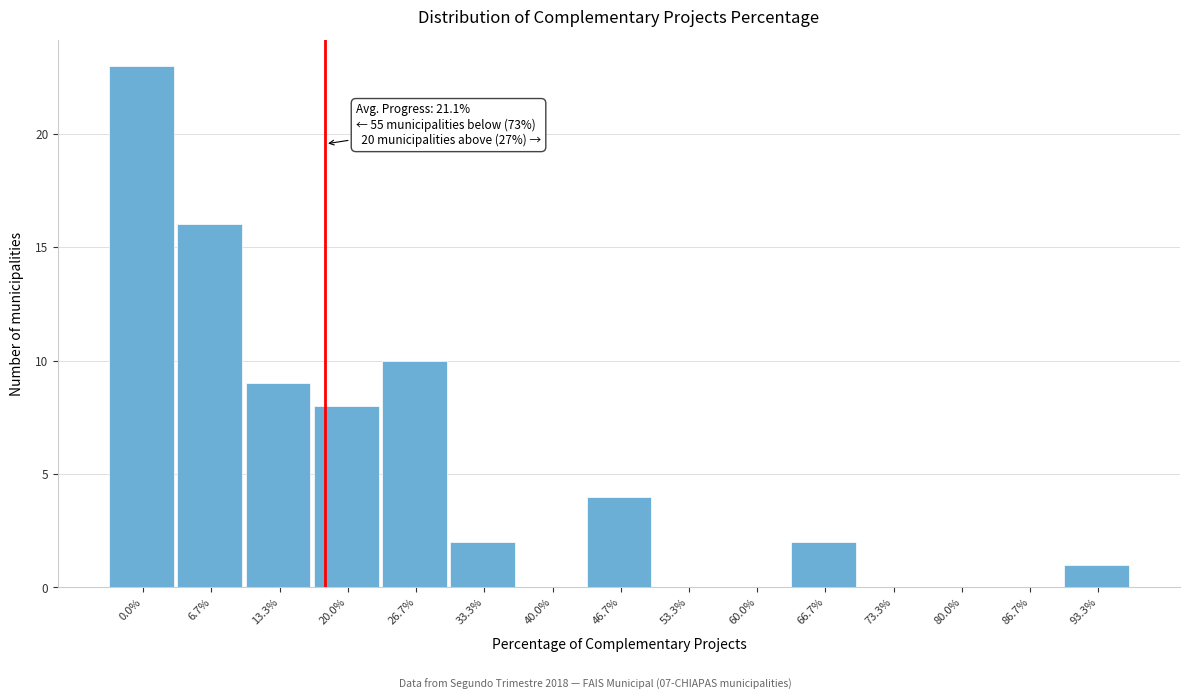

Reading left to right, what are all the values shown in this chart?

0.0%=23	6.7%=16	13.3%=9	20.0%=8	26.7%=10	33.3%=2	40.0%=0	46.7%=4	53.3%=0	60.0%=0	66.7%=2	73.3%=0	80.0%=0	86.7%=0	93.3%=1